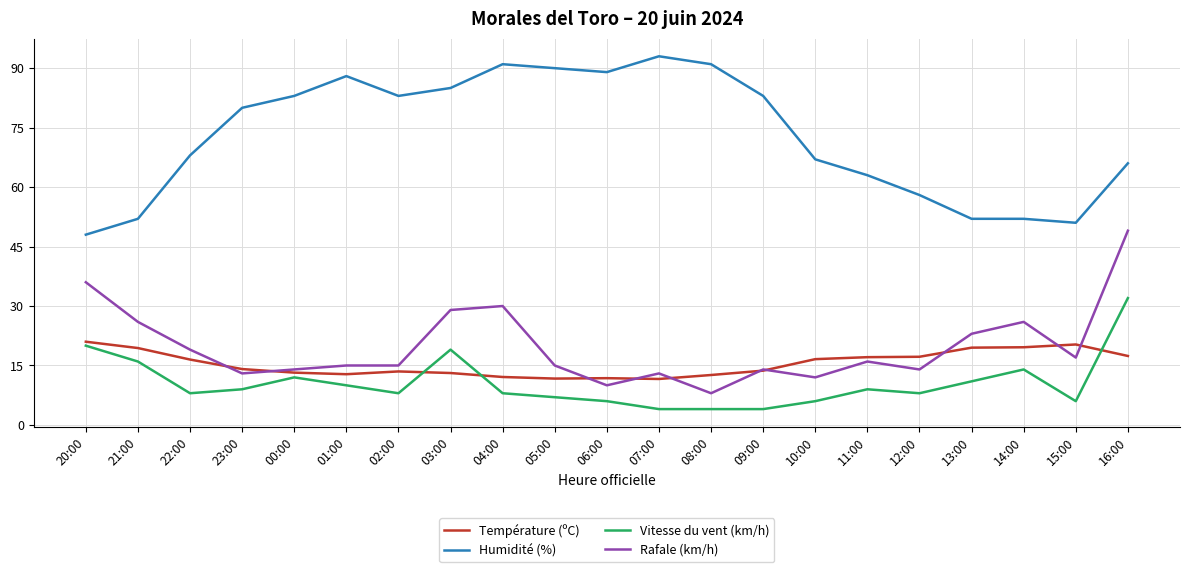

What is the approximate value of Température (ºC) at 16:00?

17.4